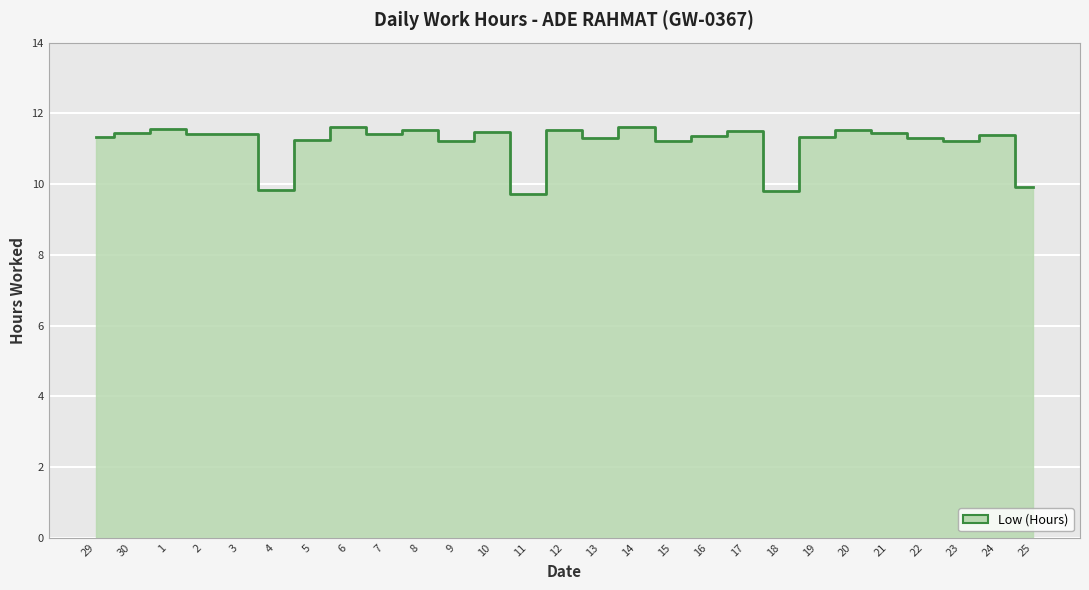

True or false: the data has more than 2 interior local peaks.

True